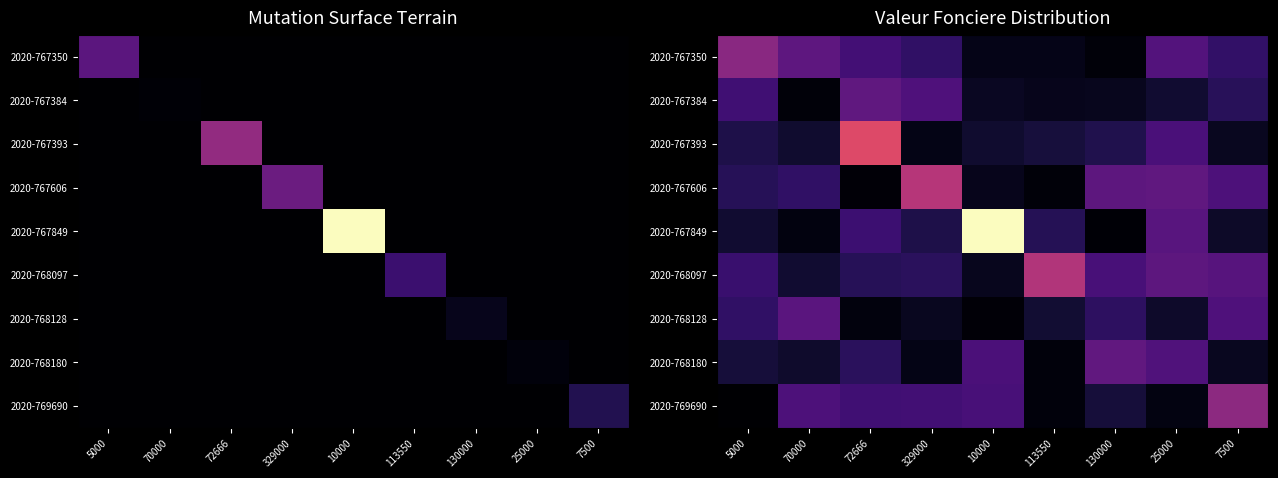

At which label is 2020-767384 closest to 0?

70000